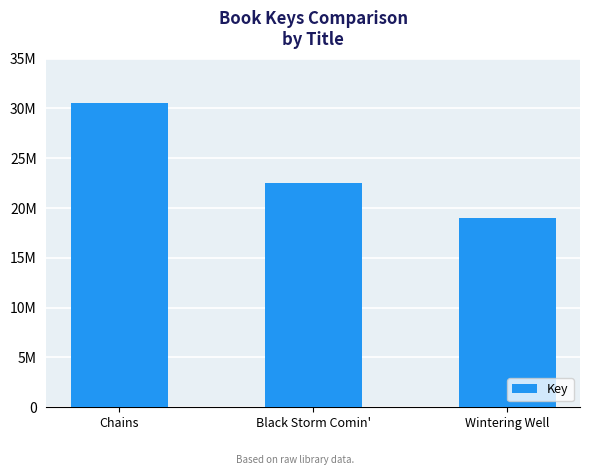

At which category does the chart reach its minimum across all series?

Wintering Well